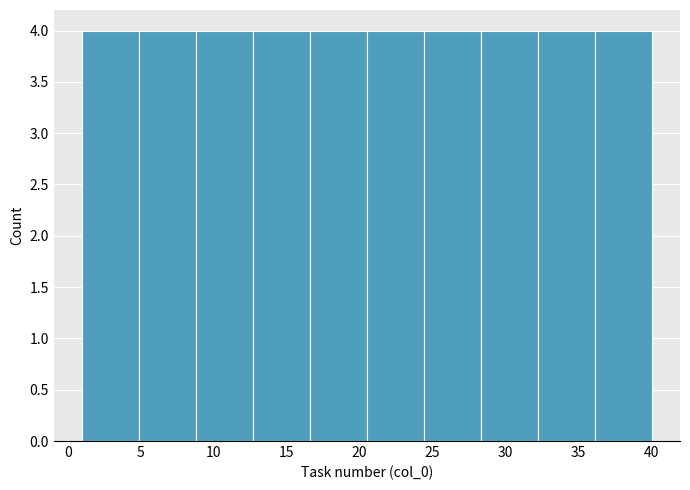

Reading left to right, transcribe this chart: for each bar, give the range it covers on the x-axis and its height. Neither the bar edges nor the heights are printed on the chart, so give them approximately, as read against the axes.

1.0 to 4.9: 4
4.9 to 8.8: 4
8.8 to 12.7: 4
12.7 to 16.6: 4
16.6 to 20.5: 4
20.5 to 24.4: 4
24.4 to 28.3: 4
28.3 to 32.2: 4
32.2 to 36.1: 4
36.1 to 40.0: 4